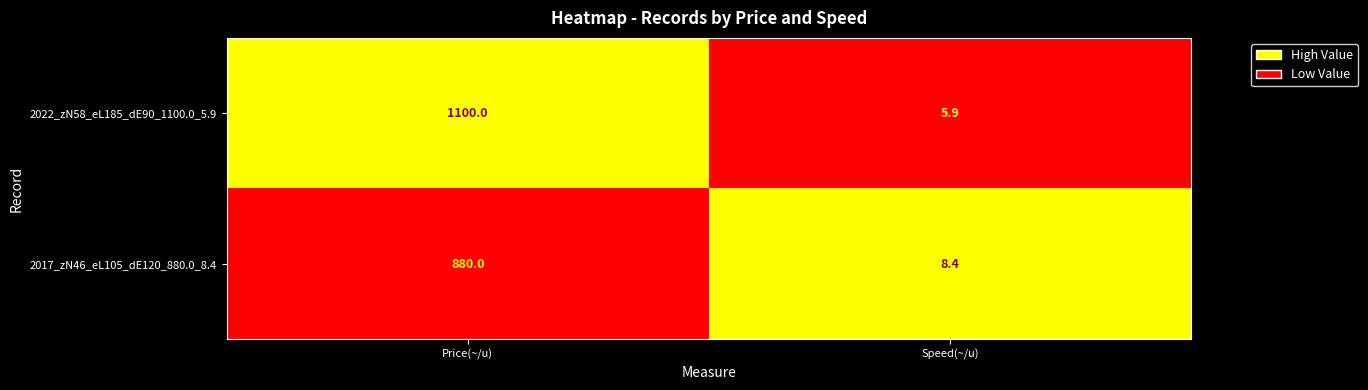

What value does the 2017_zN46_eL105_dE120_880.0_8.4 series have at Speed(~/u)?

8.4